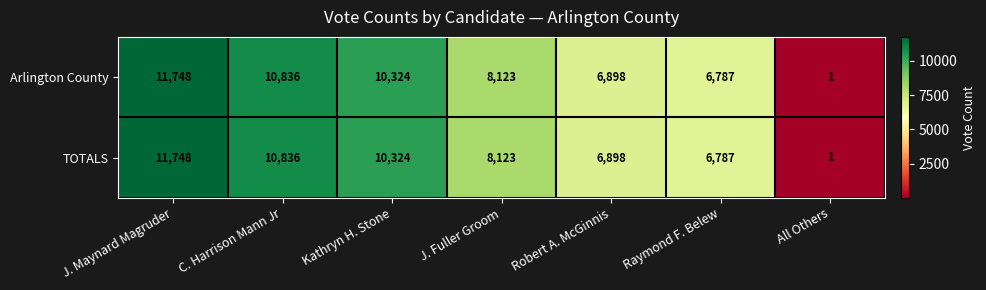

Where is Arlington County nearest to the value 5874?

Raymond F. Belew